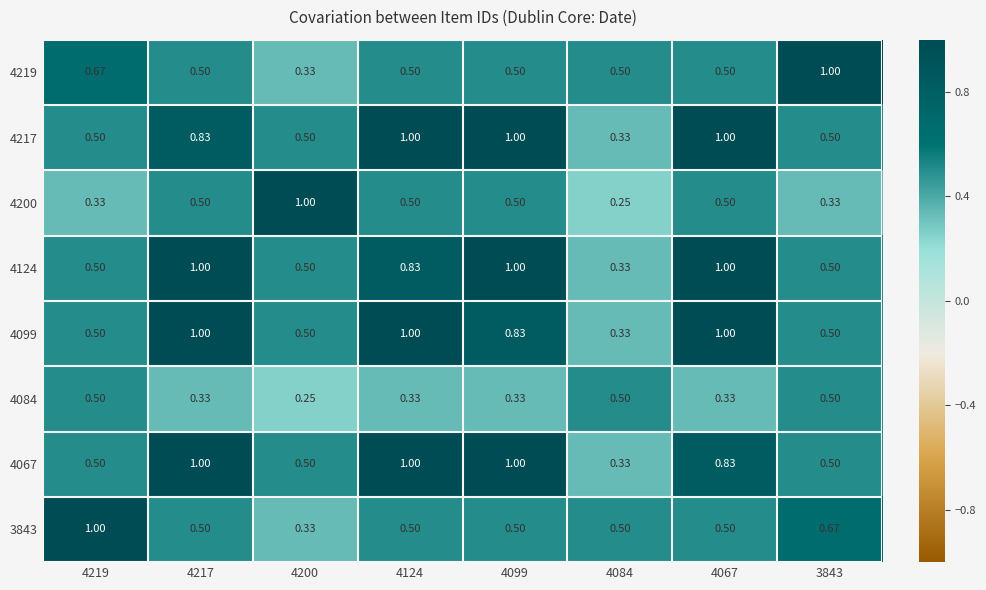

How many categories are shown in the chart?

8